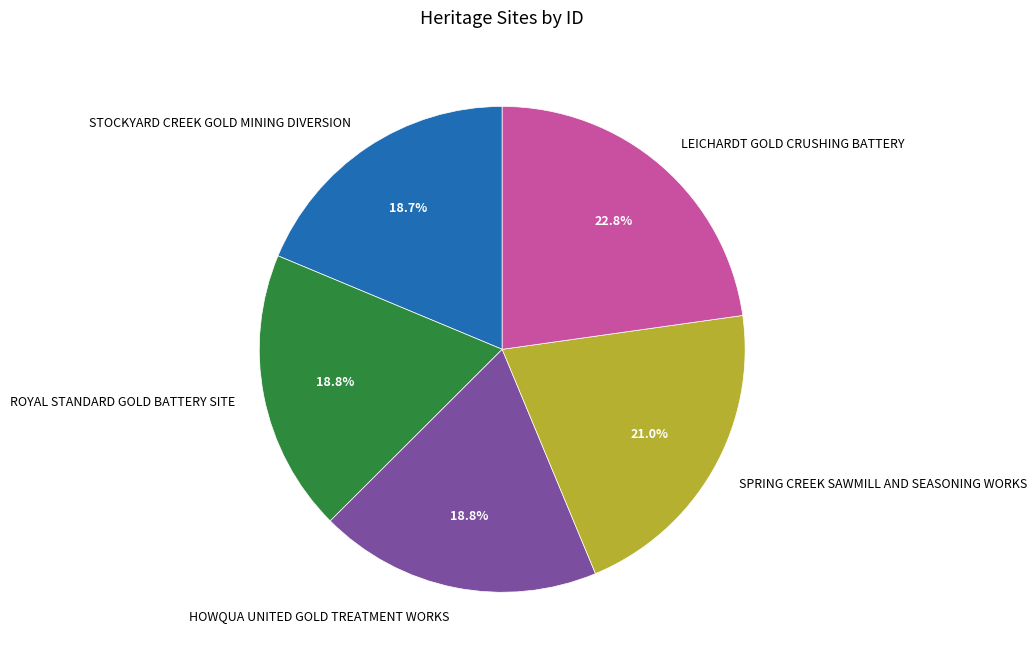

What is the largest slice in the pie chart?

LEICHARDT GOLD CRUSHING BATTERY